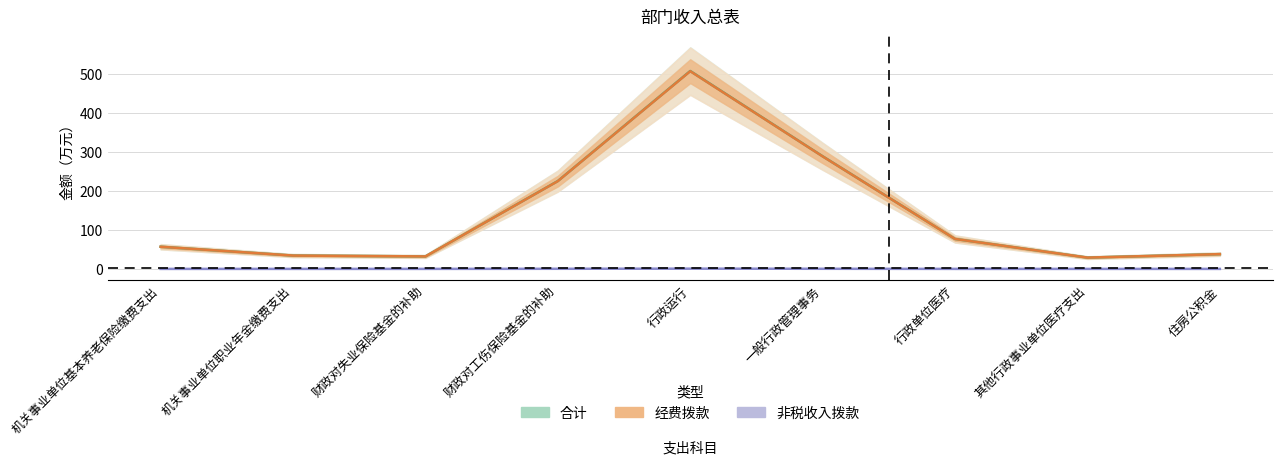

What is the label of the 3rd point from the right?

行政单位医疗